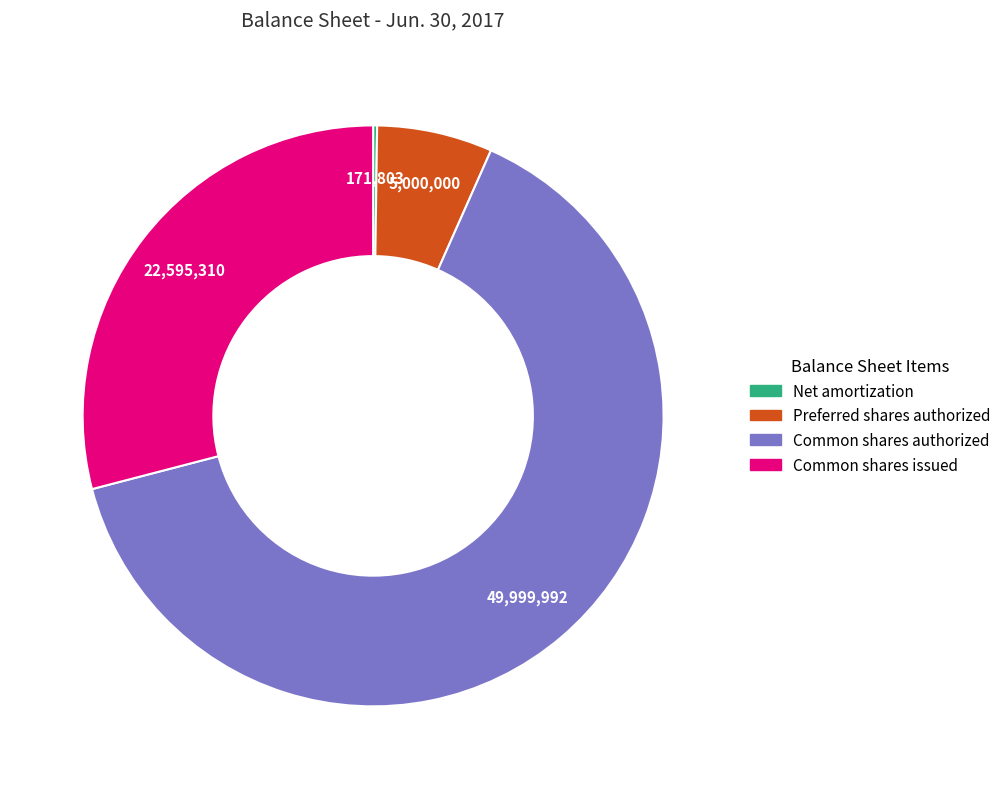

Does any single category account for the majority?

Yes